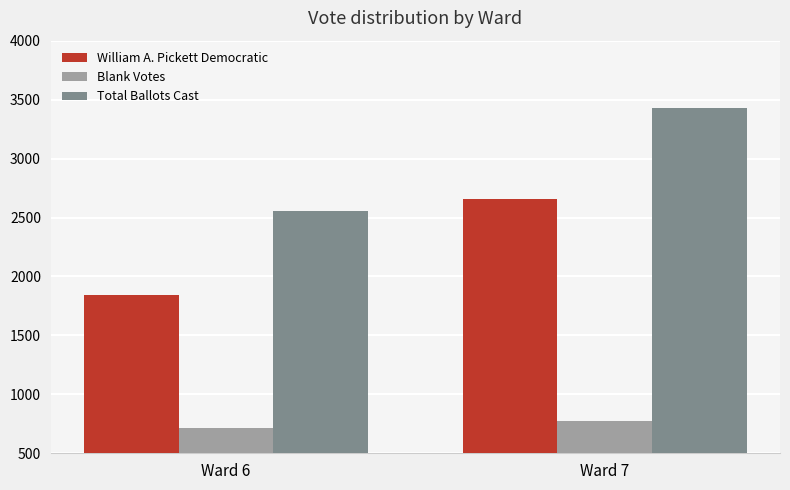

What is the smallest value displayed?

712